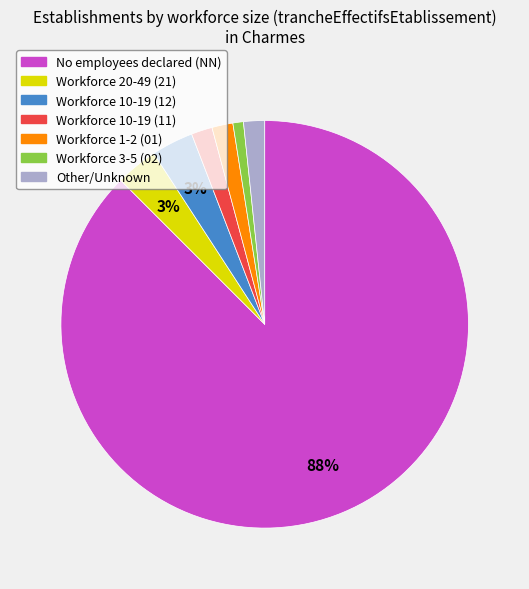

To the nearest percent, what is the average slice percentage?

14%